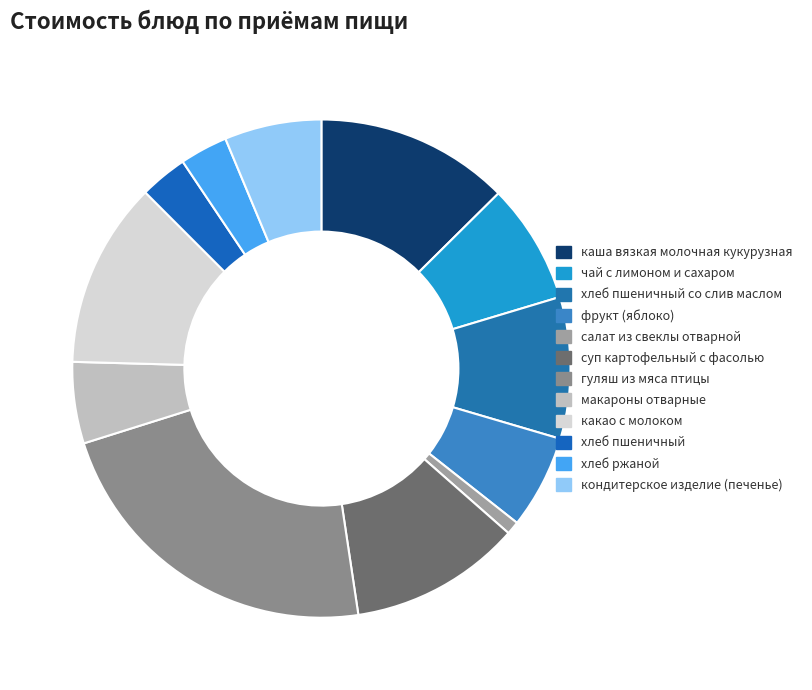

To the nearest percent, what is the difference between the largest and smallest slice percentages?

22%